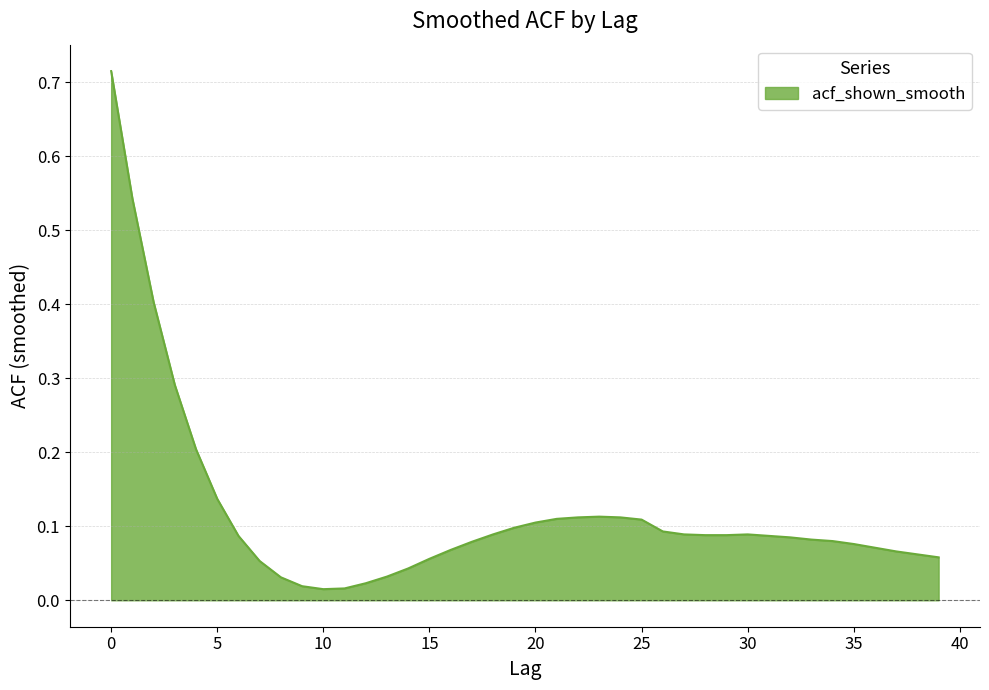

How many lines are shown in the chart?

1